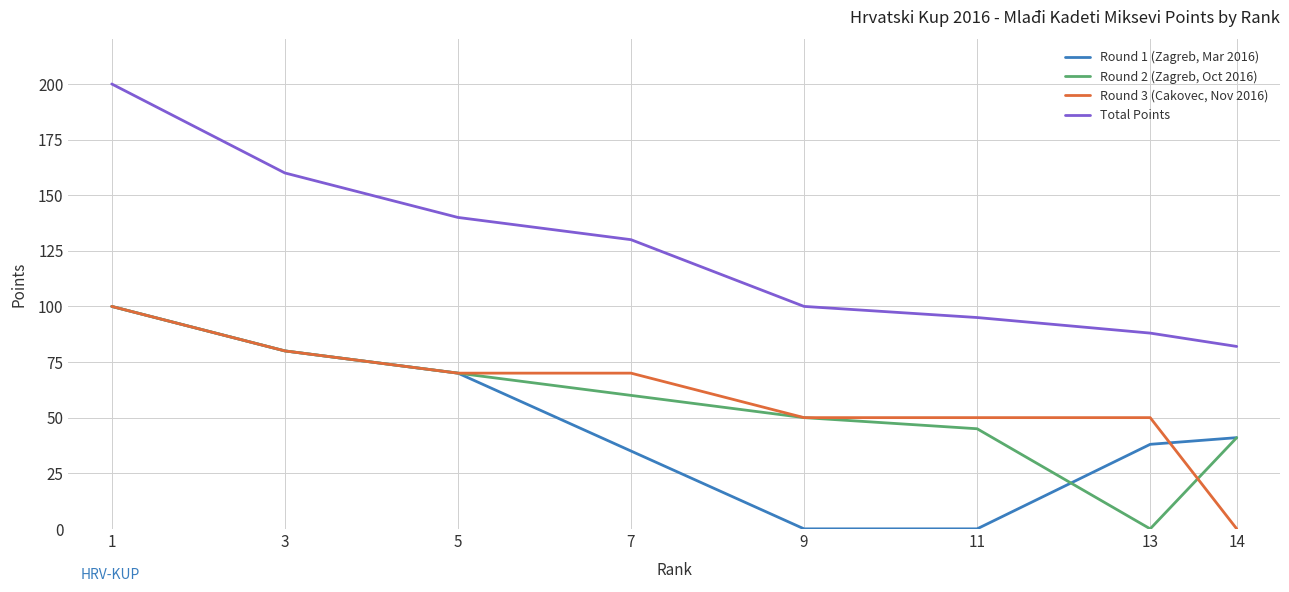

What is the difference between the second highest and minimum values in the Round 2 (Zagreb, Oct 2016) series?

100